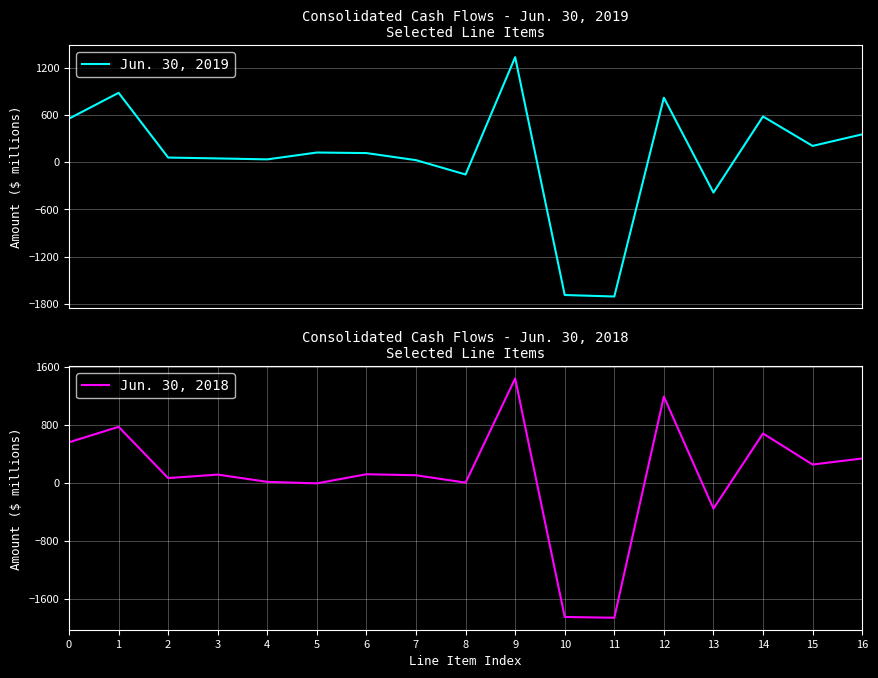

Is this an area chart (filled region under the line)?

No